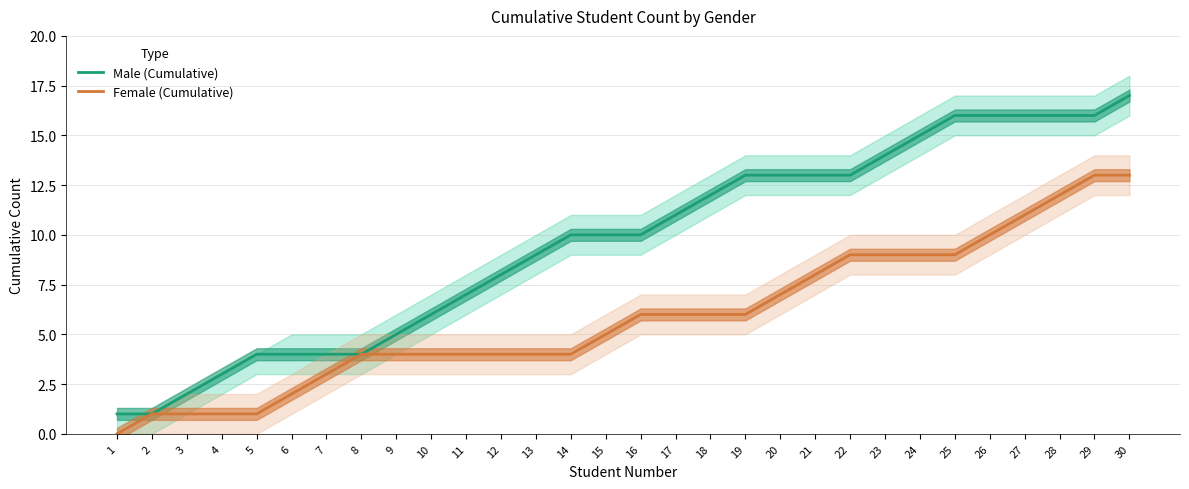

What is the difference between the highest and lowest values at 28?

4